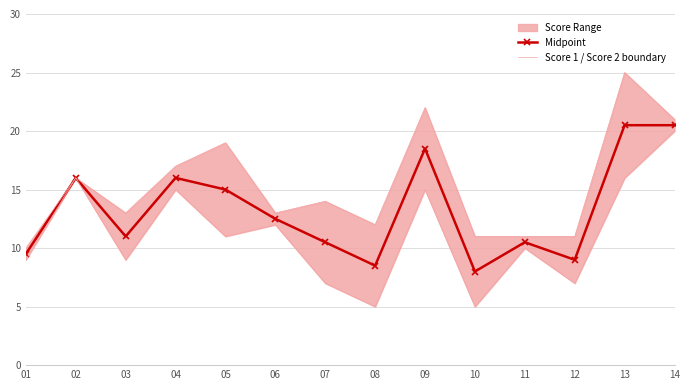

Which series changed the most between 02 and 12?

Midpoint